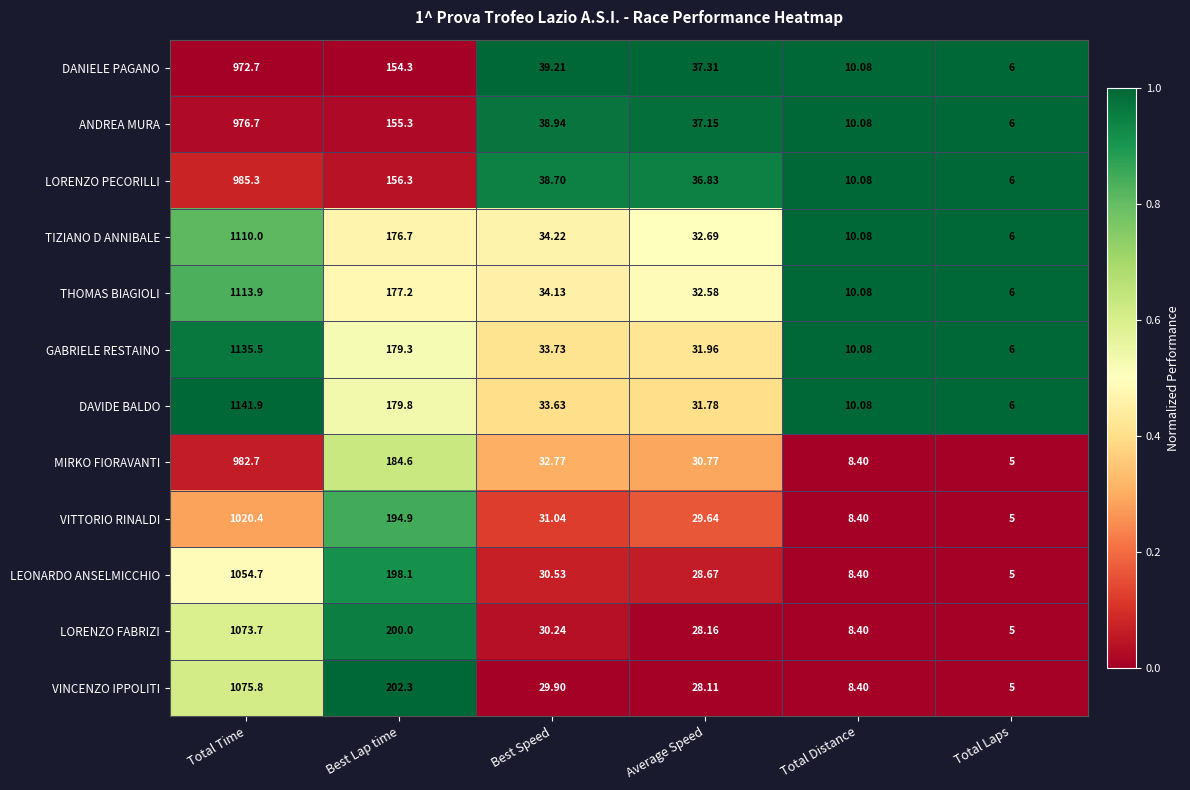

Which series has the largest total across all categories?

DAVIDE BALDO